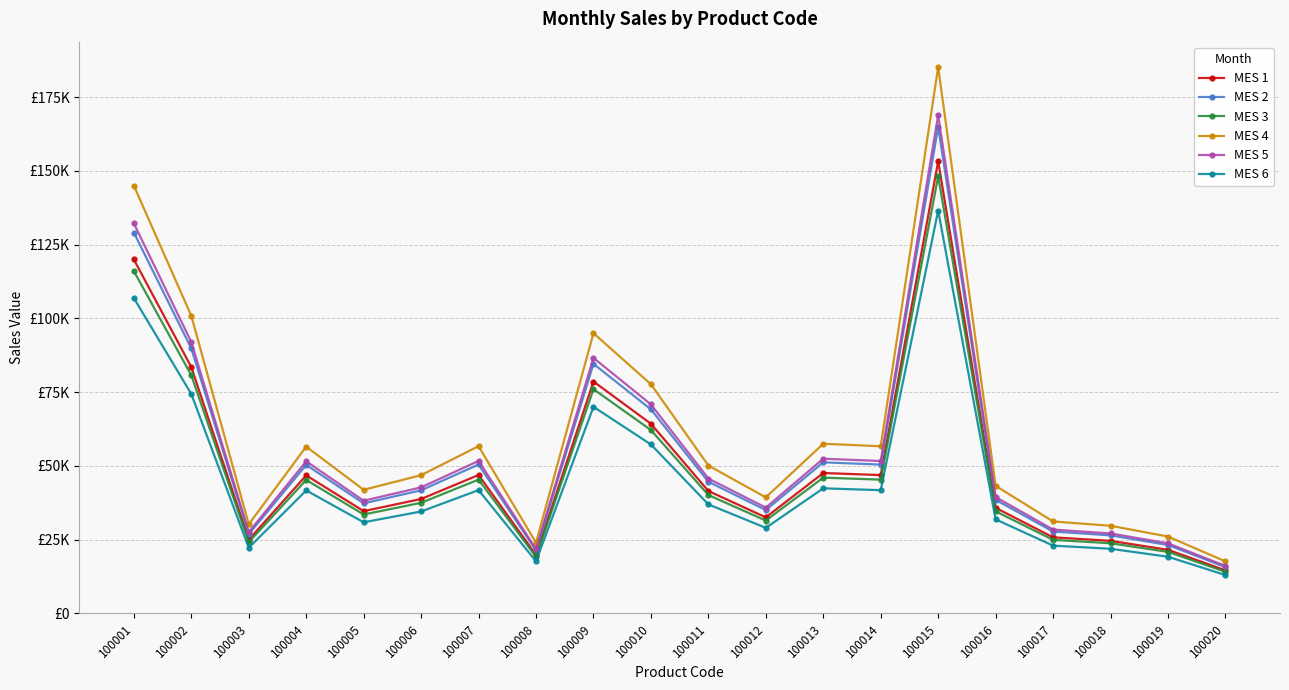

What are all the series names shown in the legend?

MES 1, MES 2, MES 3, MES 4, MES 5, MES 6